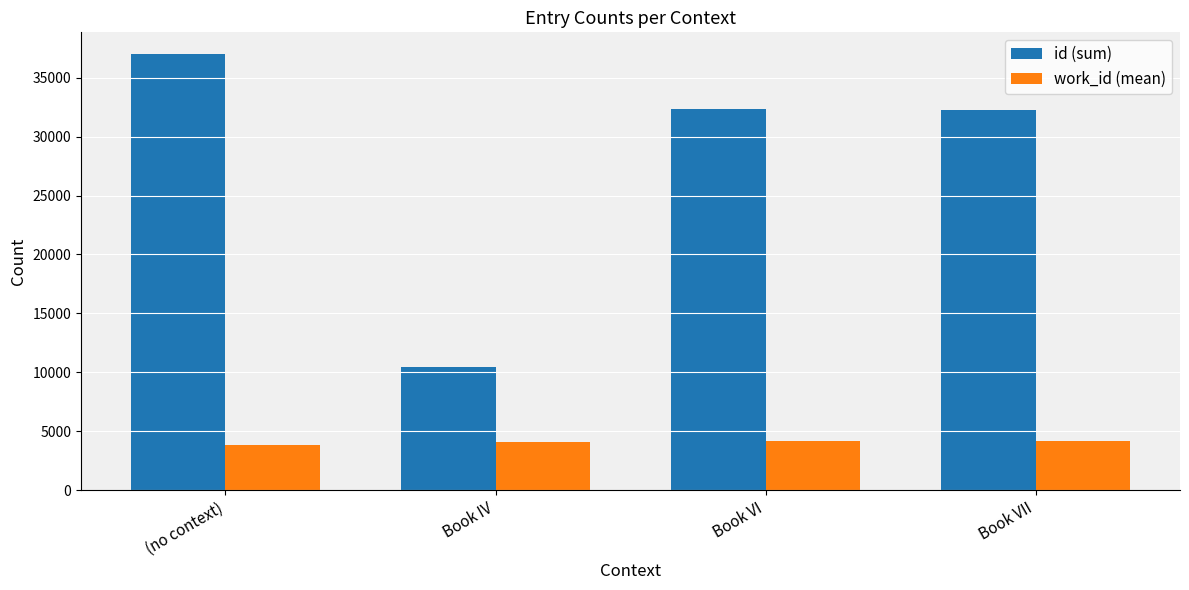

What is the sum of all work_id (mean) values?

16206